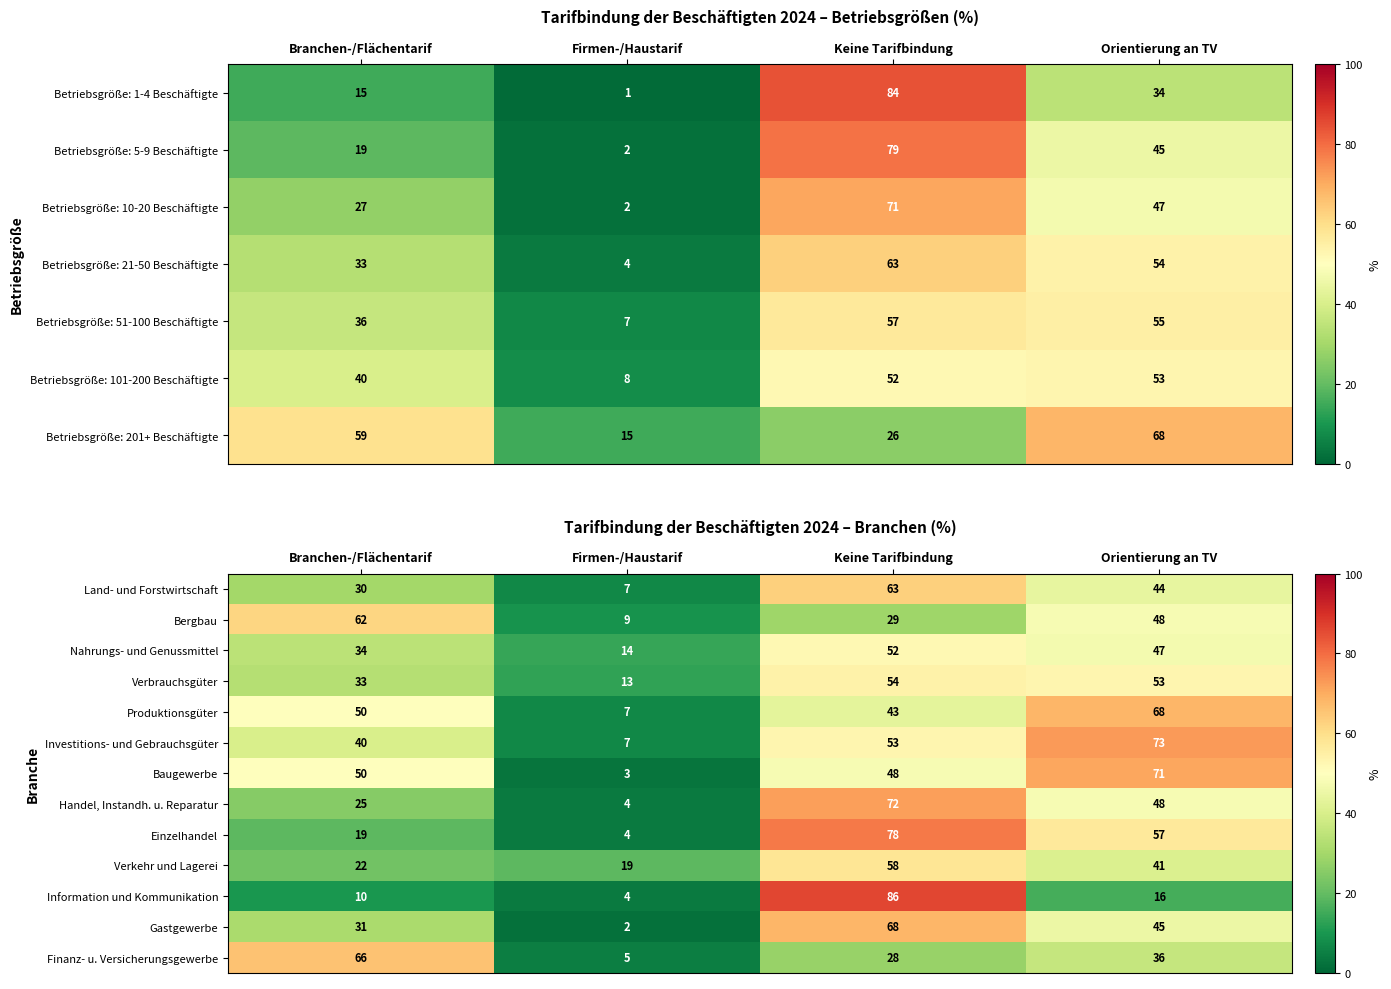

At which label does Investitions- und Gebrauchsgüter first exceed 53?

Orientierung an TV